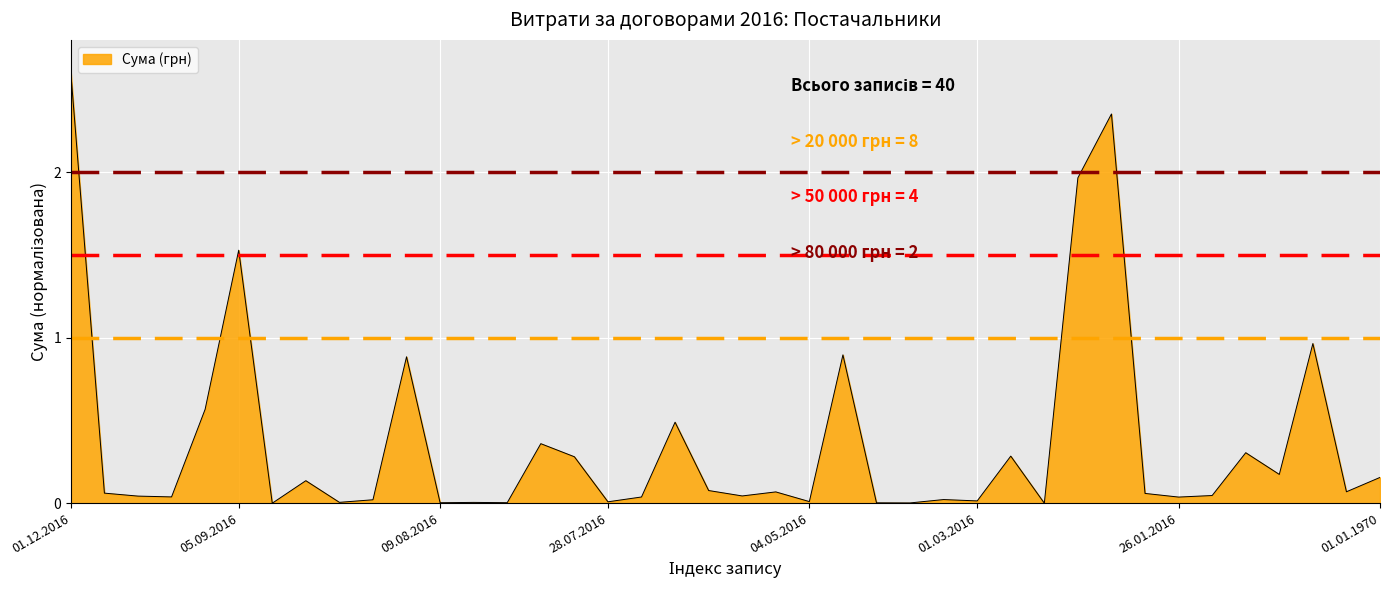

What is the maximum value shown in the chart?

2.6